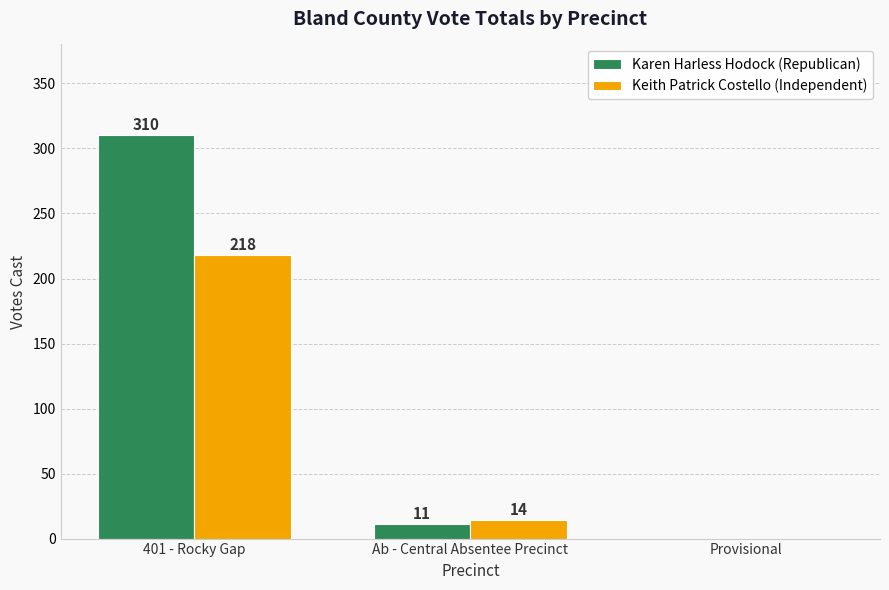

Does the chart contain stacked bars?

No